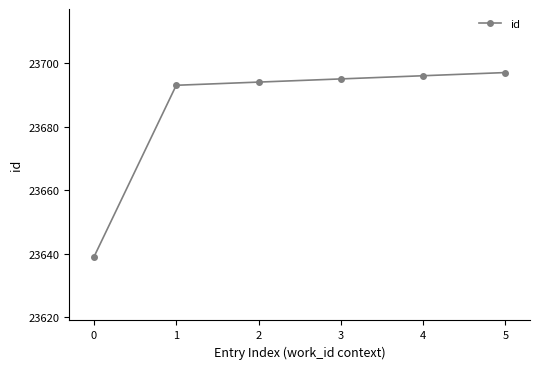

How many data points does each series have?

6